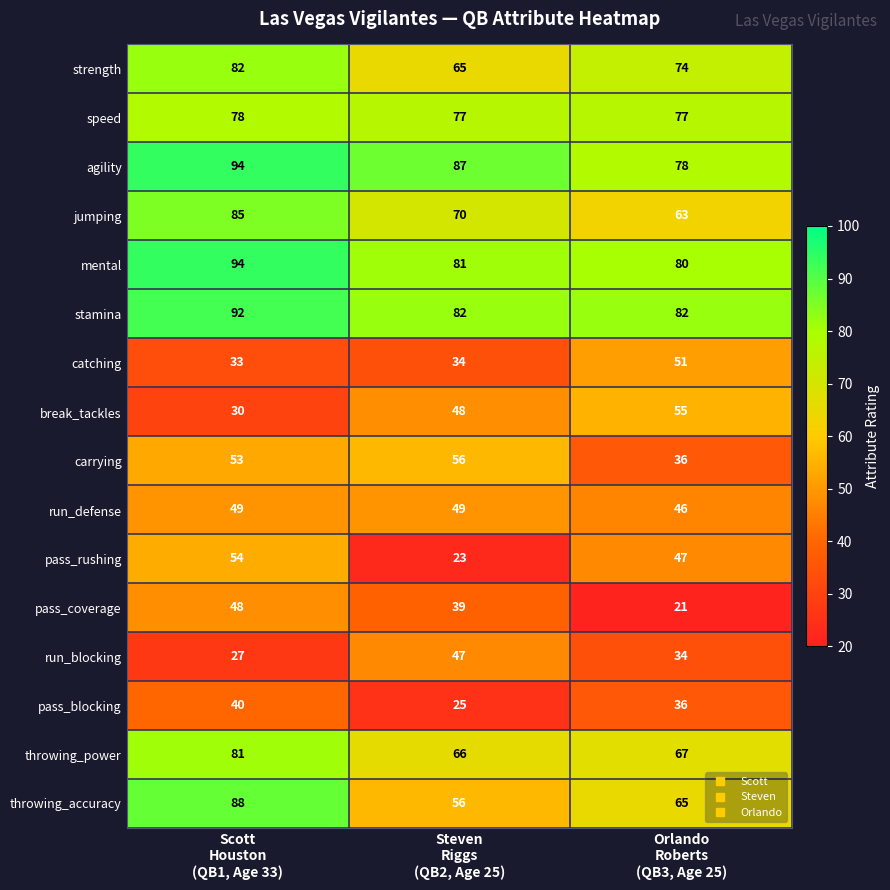

What is the greatest value displayed?

94